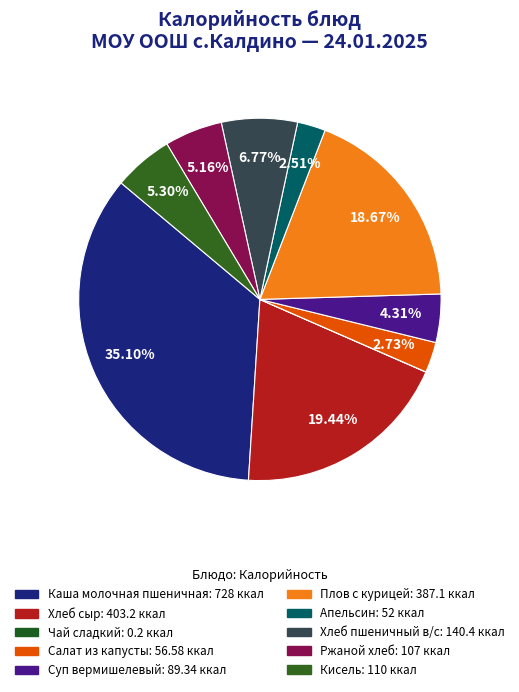

What is the smallest slice in the pie chart?

Чай сладкий